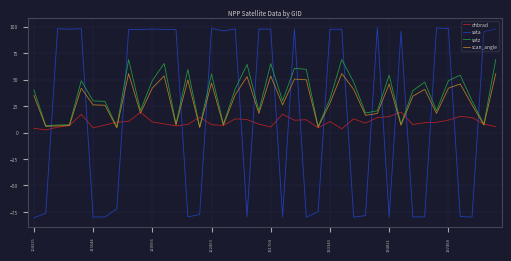

Which series has the widest spread of values?

sata